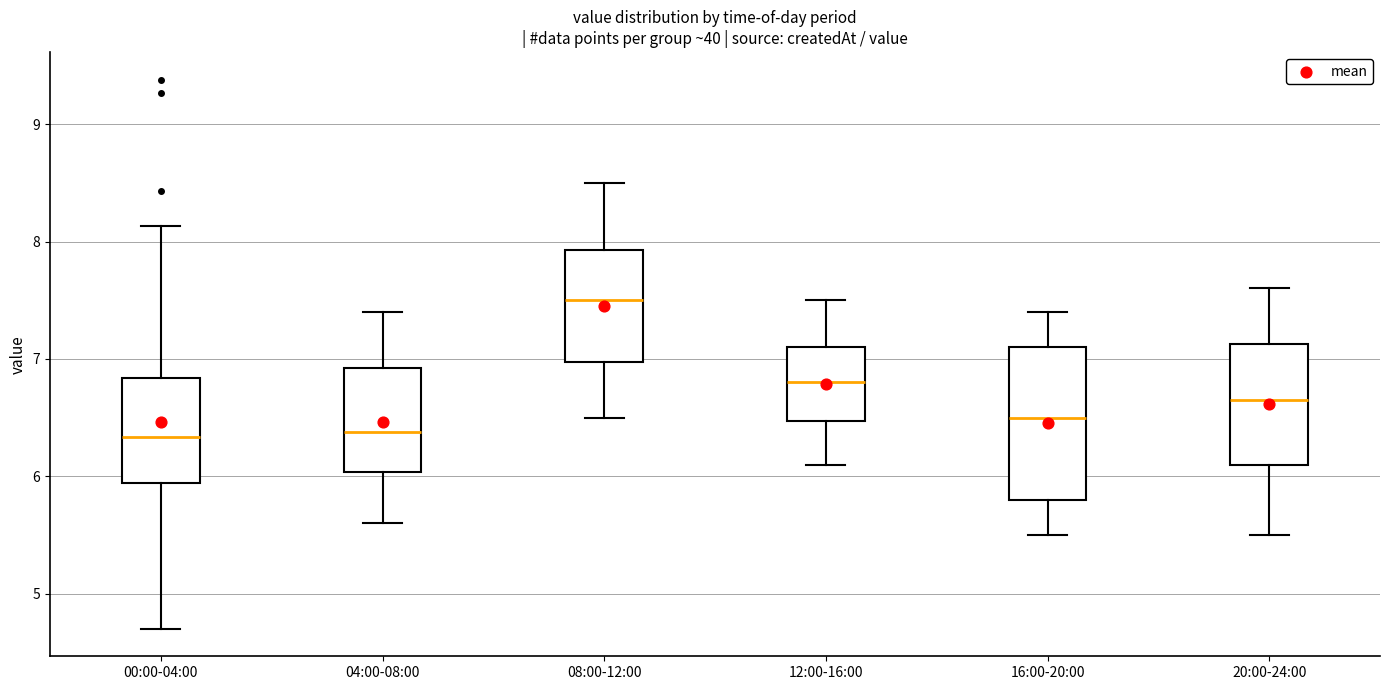

Where does the upper whisker of the box for 08:00-12:00 end on the y-axis? The values are not printed on the chart, so give them approximately, as read against the axis.

8.5